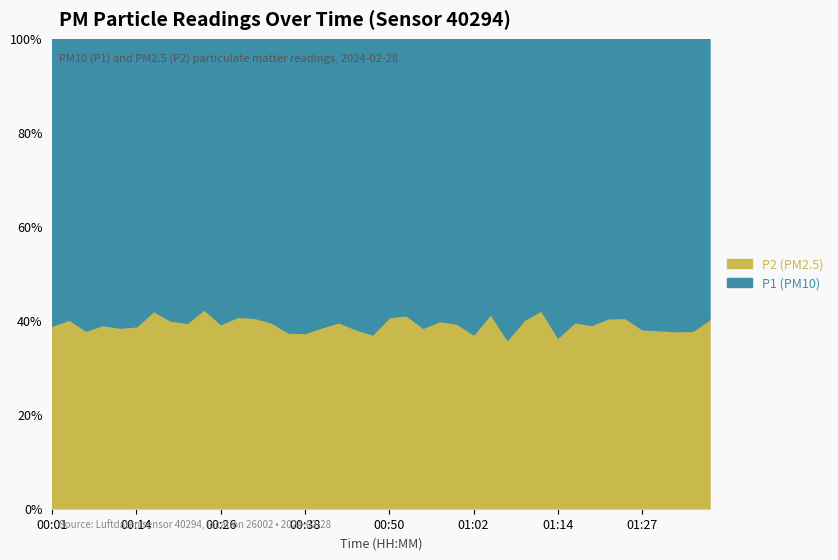

What are all the series names shown in the legend?

P2 (PM2.5), P1 (PM10)